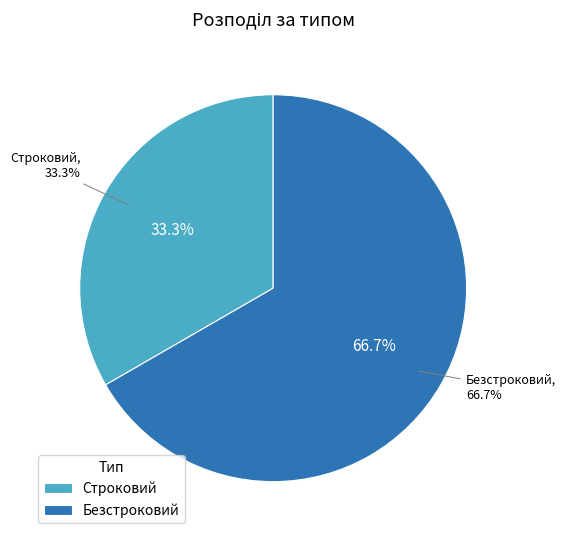

Which category has the smallest portion of the pie?

Строковий